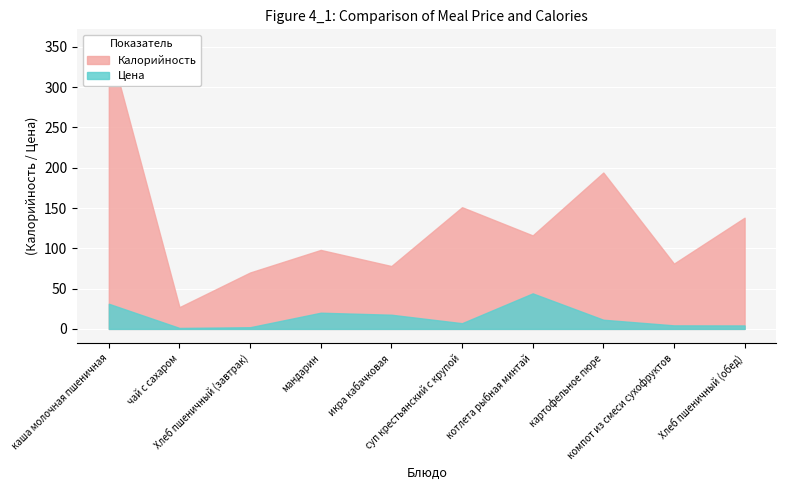

True or false: Калорийность has a value of 18.4 at икра кабачковая.

False